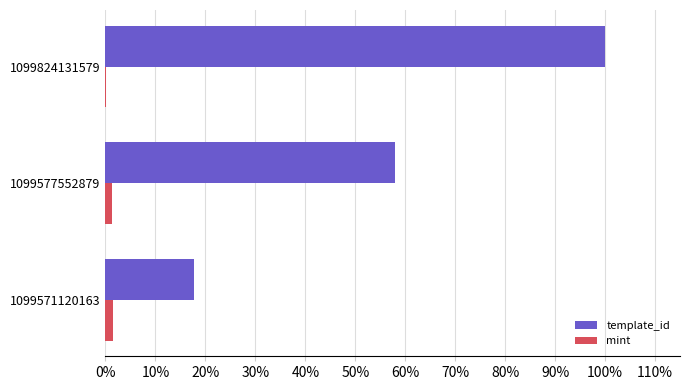

What are all the series names shown in the legend?

template_id, mint